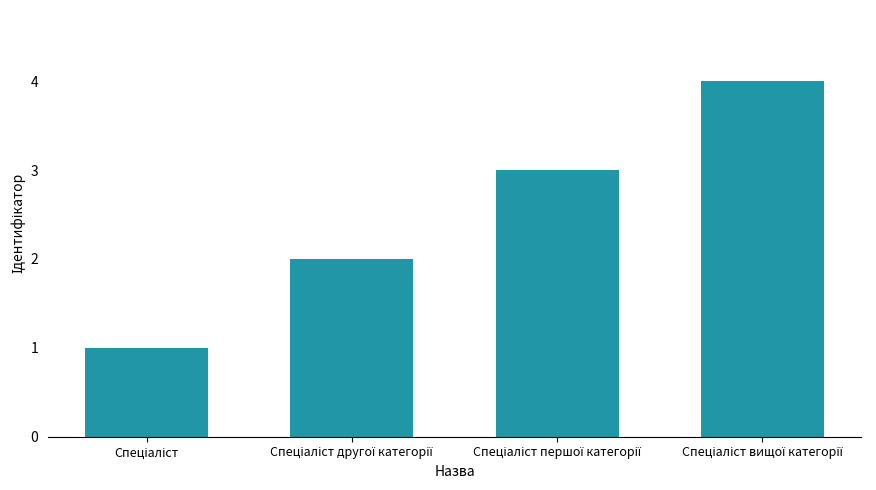

How many data points does each series have?

4